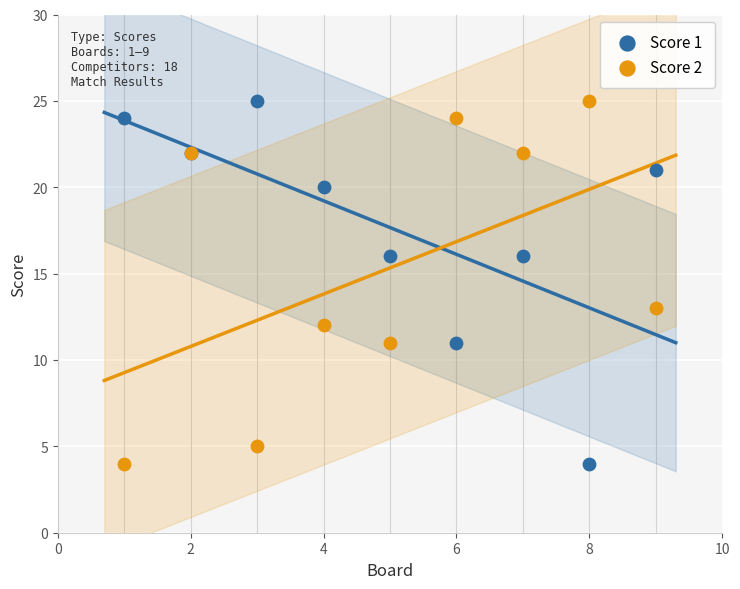

What are all the series names shown in the legend?

Score 1, Score 2